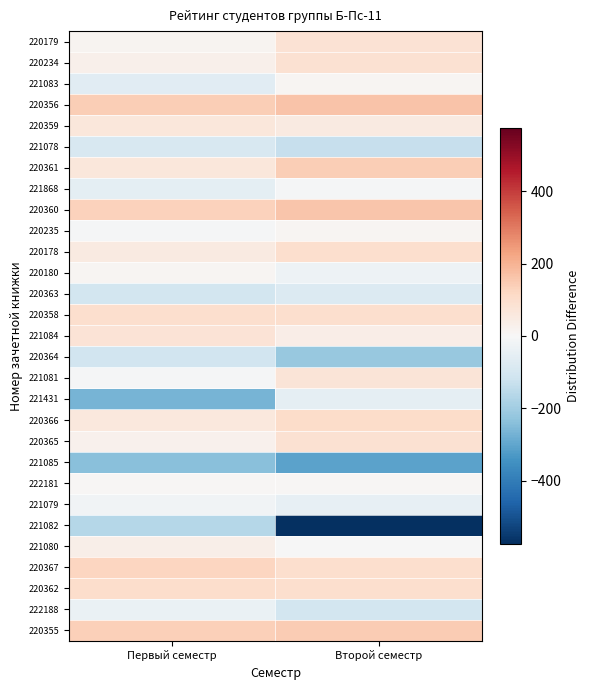

Reading left to right, what are all the values shown in this chart?

220179: Первый семестр=16.3	Второй семестр=81.5
220234: Первый семестр=28.3	Второй семестр=87.5
221083: Первый семестр=-63.7	Второй семестр=9.5
220356: Первый семестр=143.3	Второй семестр=165.5
220359: Первый семестр=63.3	Второй семестр=50.5
221078: Первый семестр=-92.7	Второй семестр=-131.5
220361: Первый семестр=65.3	Второй семестр=139.5
221868: Первый семестр=-57.7	Второй семестр=-7.5
220360: Первый семестр=133.3	Второй семестр=160.5
220235: Первый семестр=-8.7	Второй семестр=12.5
220178: Первый семестр=53.3	Второй семестр=96.5
220180: Первый семестр=9.3	Второй семестр=-28.5
220363: Первый семестр=-103.7	Второй семестр=-77.5
220358: Первый семестр=96.3	Второй семестр=97.5
221084: Первый семестр=77.3	Второй семестр=39.5
220364: Первый семестр=-111.7	Второй семестр=-219.5
221081: Первый семестр=-4.7	Второй семестр=74.5
221431: Первый семестр=-265.7	Второй семестр=-51.5
220366: Первый семестр=61.3	Второй семестр=105.5
220365: Первый семестр=25.3	Второй семестр=87.5
221085: Первый семестр=-239.7	Второй семестр=-307.5
222181: Первый семестр=7.3	Второй семестр=5.5
221079: Первый семестр=-21.7	Второй семестр=-45.5
221082: Первый семестр=-165.7	Второй семестр=-574.5
221080: Первый семестр=35.3	Второй семестр=-3.5
220367: Первый семестр=122.3	Второй семестр=98.5
220362: Первый семестр=100.3	Второй семестр=94.5
222188: Первый семестр=-37.7	Второй семестр=-106.5
220355: Первый семестр=135.3	Второй семестр=146.5